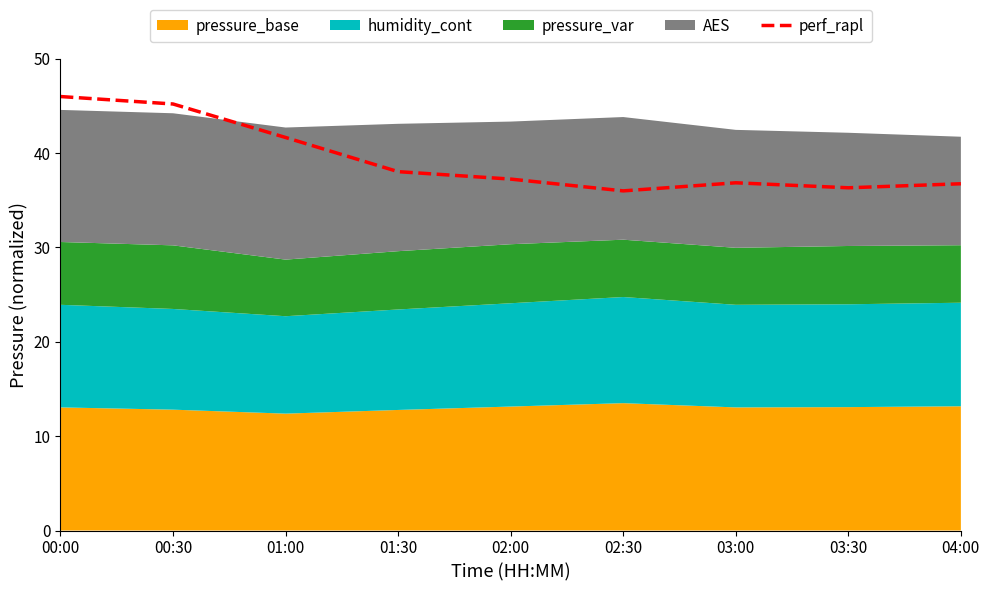

Is it true that the value at 03:00 is 36.9?

True